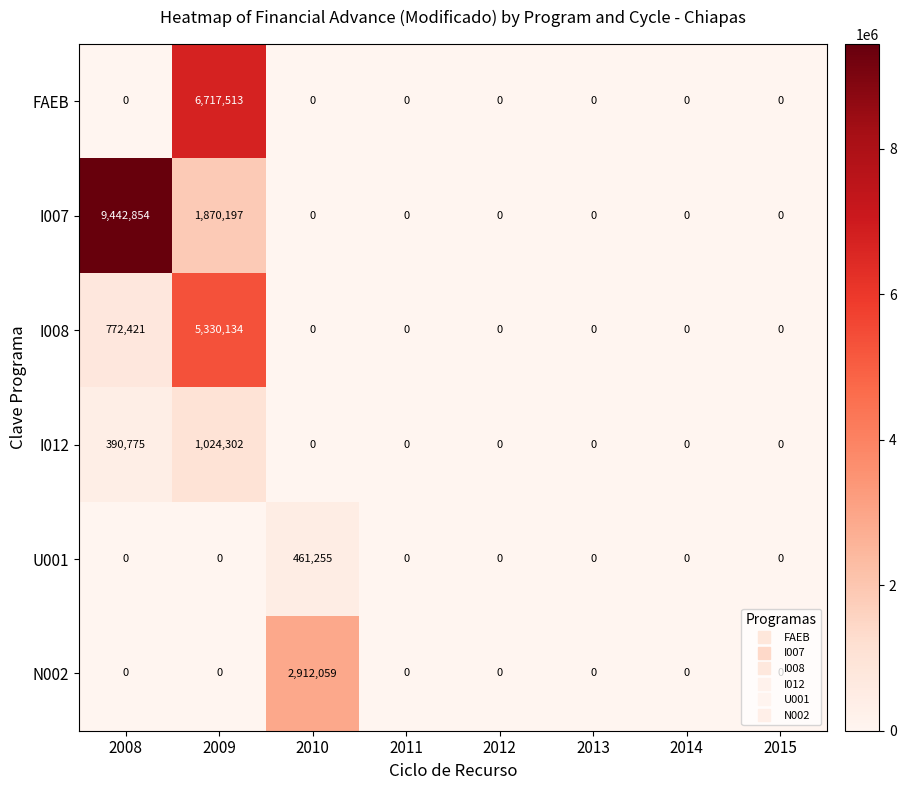

What is the maximum value shown in the chart?

9442854